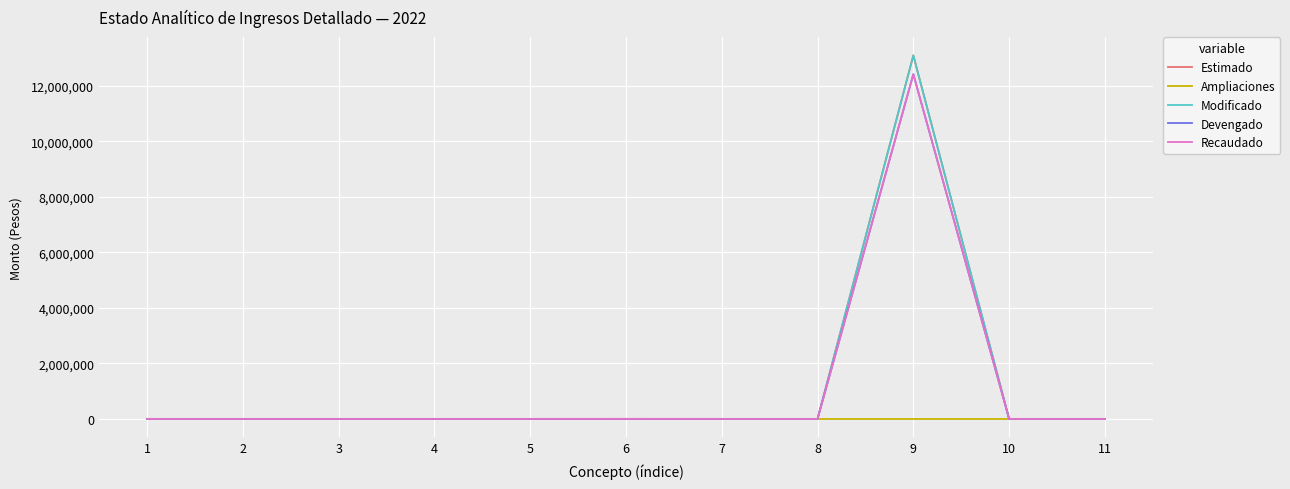

True or false: Modificado has a value of 0 at 7.

True